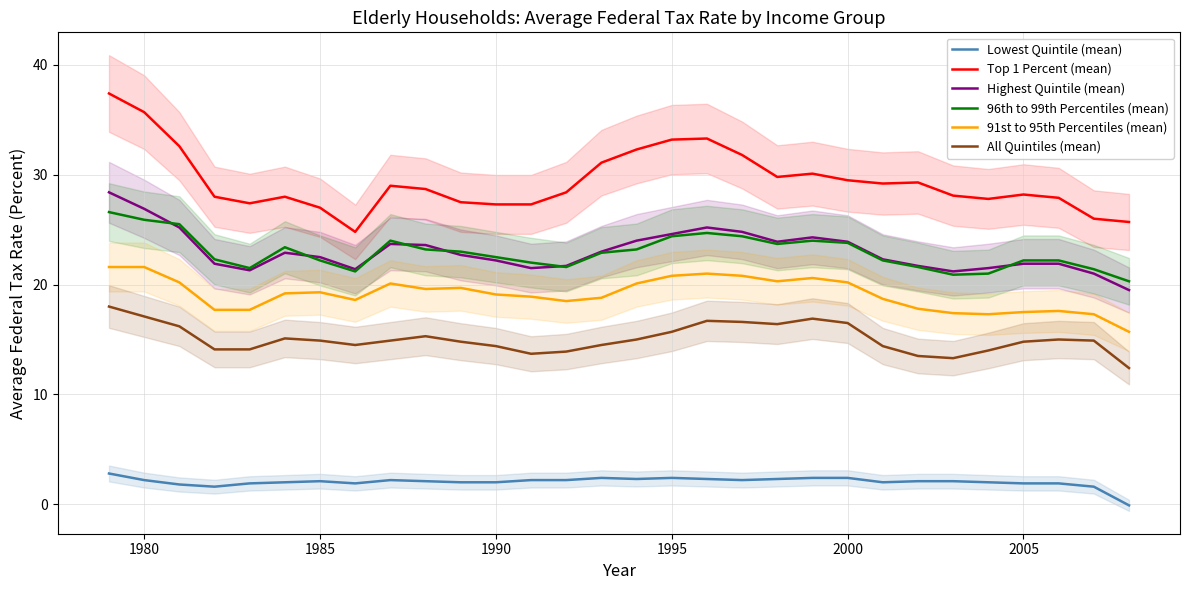

True or false: All Quintiles (mean) and Top 1 Percent (mean) cross at least once.

False